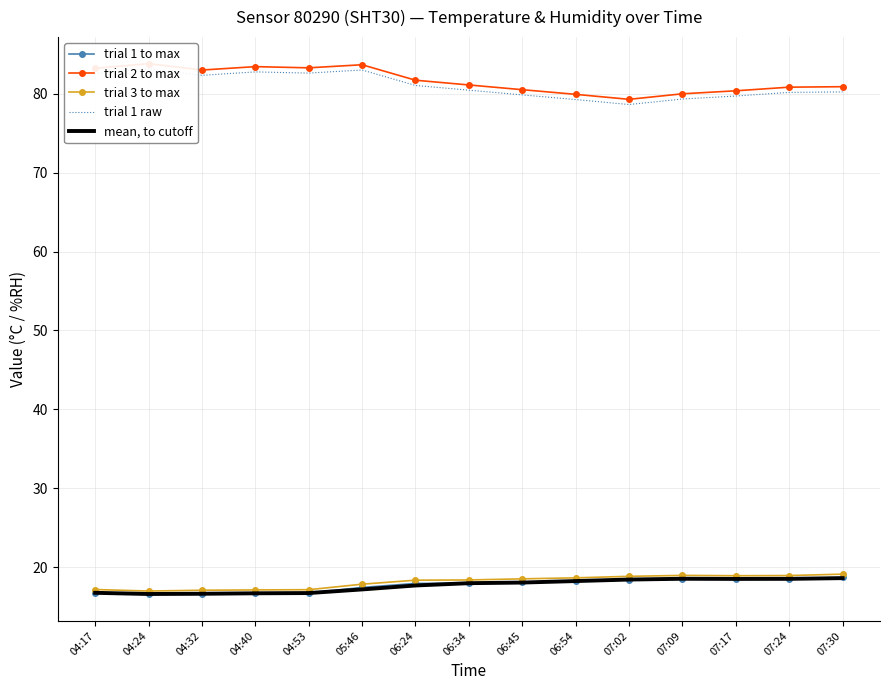

Reading left to right, transcribe all the data shown in this chart.

trial 1 to max: 16.8	16.6	16.7	16.7	16.8	17.4	18.0	18.0	18.1	18.3	18.4	18.6	18.5	18.6	18.7
trial 2 to max: 83.2	83.8	83.0	83.4	83.3	83.7	81.7	81.1	80.5	79.9	79.3	80.0	80.4	80.8	80.9
trial 3 to max: 17.2	17.0	17.1	17.1	17.2	17.9	18.4	18.4	18.5	18.7	18.9	19.0	18.9	19.0	19.1
trial 1 raw: 82.5	83.1	82.3	82.8	82.6	83.0	81.0	80.4	79.8	79.3	78.6	79.3	79.7	80.2	80.2
mean, to cutoff: 16.8	16.6	16.6	16.7	16.7	17.2	17.7	18.0	18.1	18.3	18.4	18.6	18.5	18.5	18.6